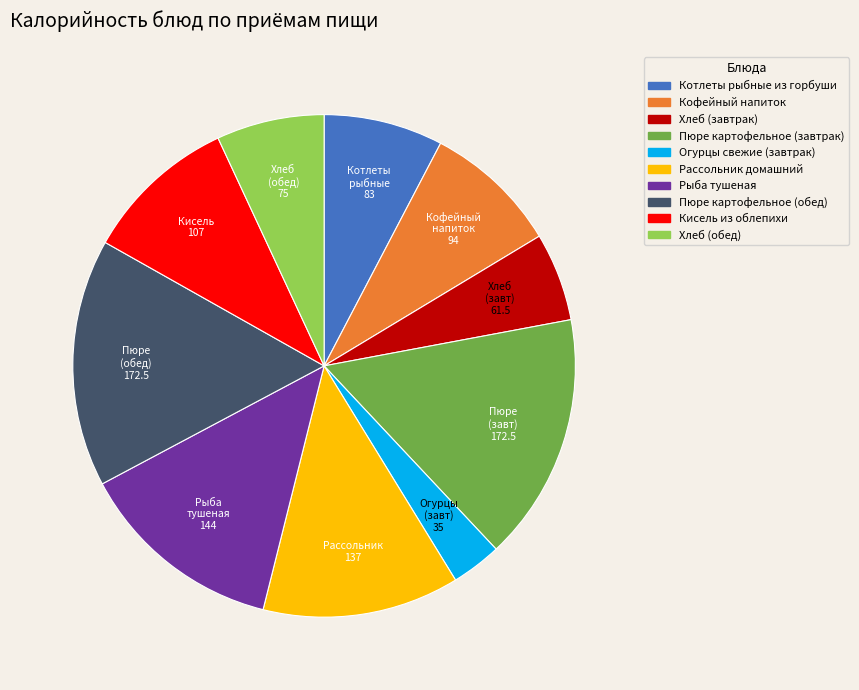

Approximately how many times larger is the value at Огурцы свежие (завтрак) compared to Хлеб (обед)?

0.5